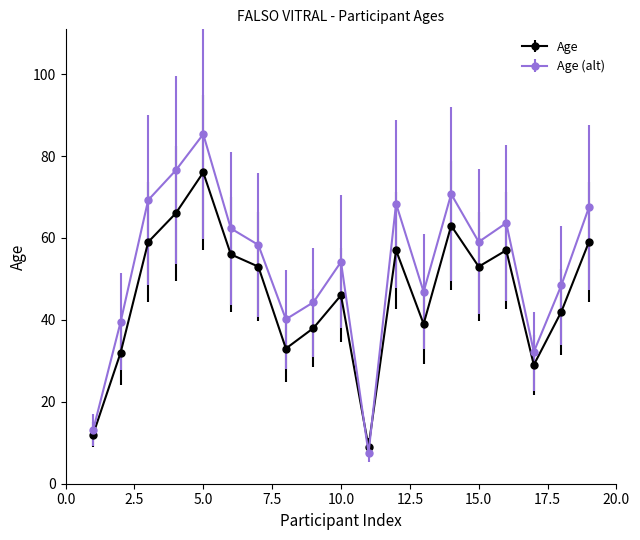

Count the number of data series in this chart.

2